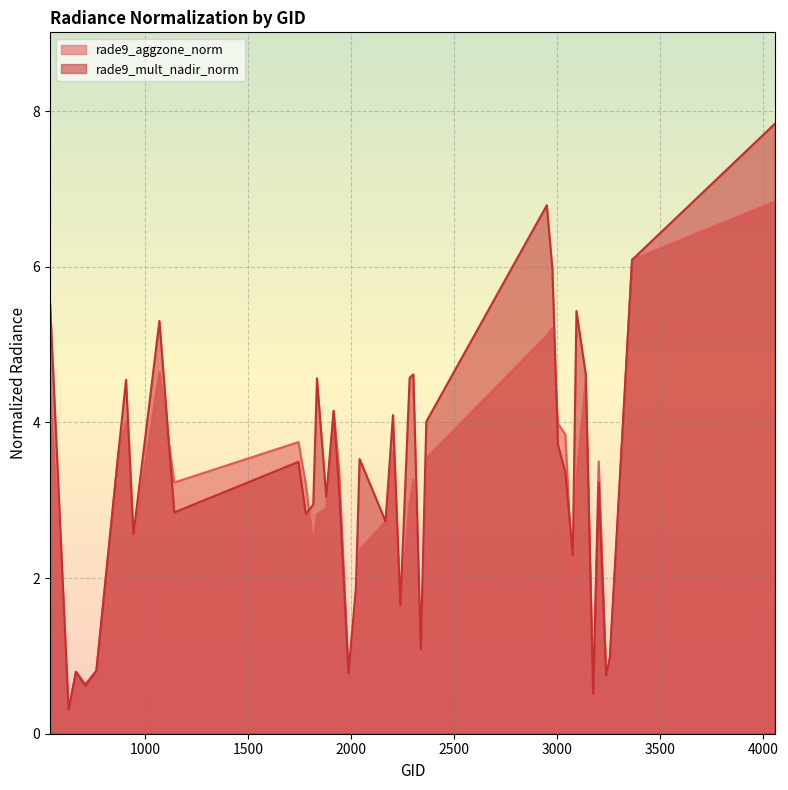

Does the chart display data point markers on the line(s)?

No